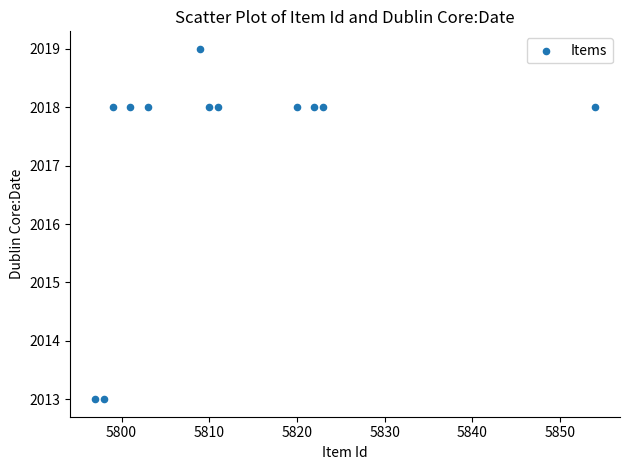

What is the average X value?

5812